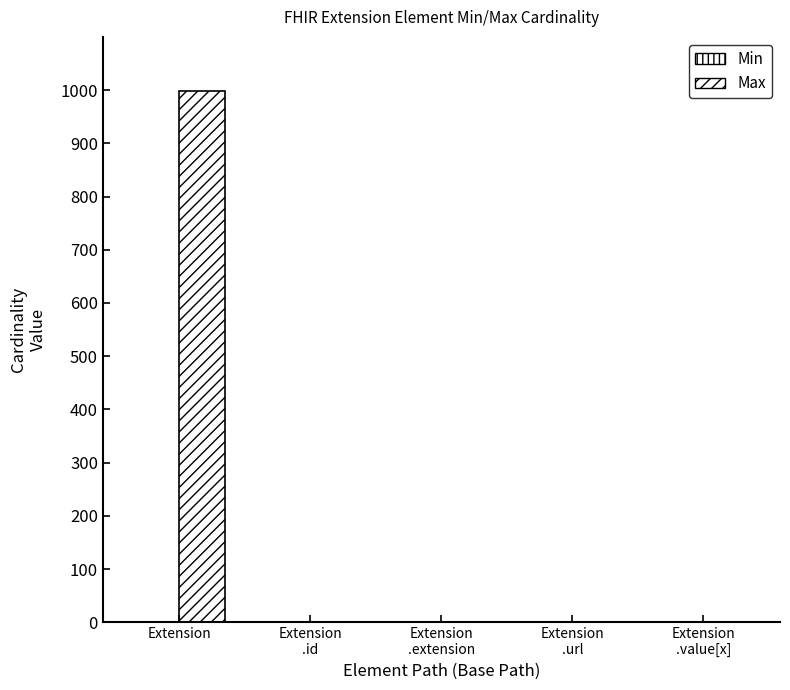

Which category has the highest value in the Min series?

Extension
.url